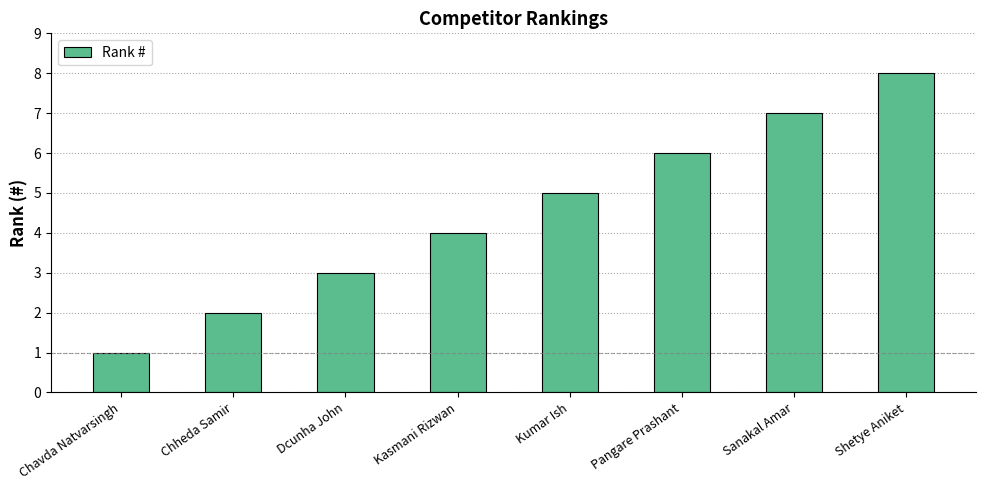

Which has a higher value, Chavda Natvarsingh or Sanakal Amar?

Sanakal Amar